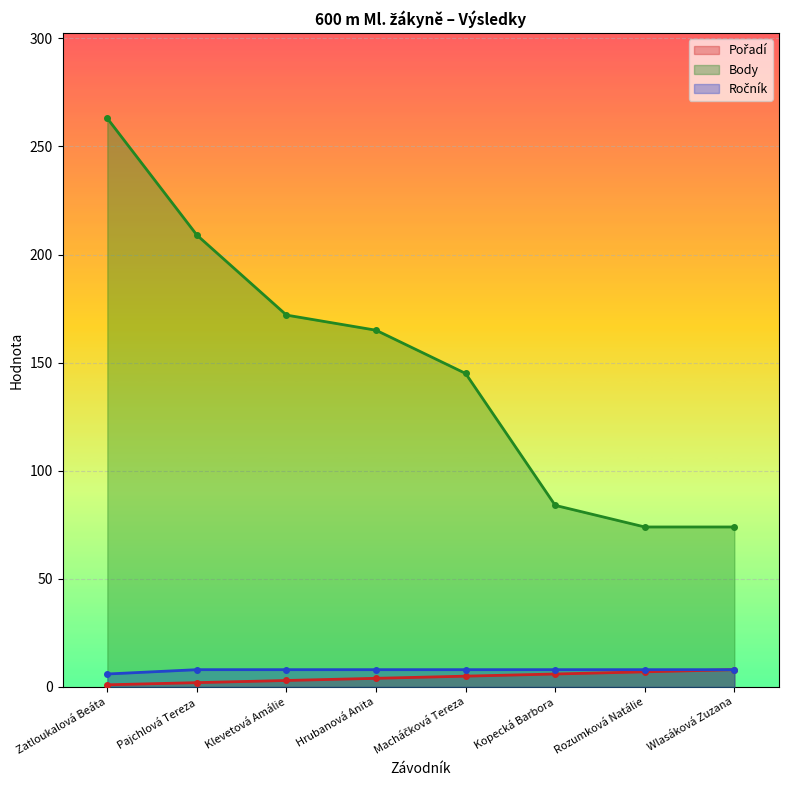

At how many categories does at least one series exceed 56?

8